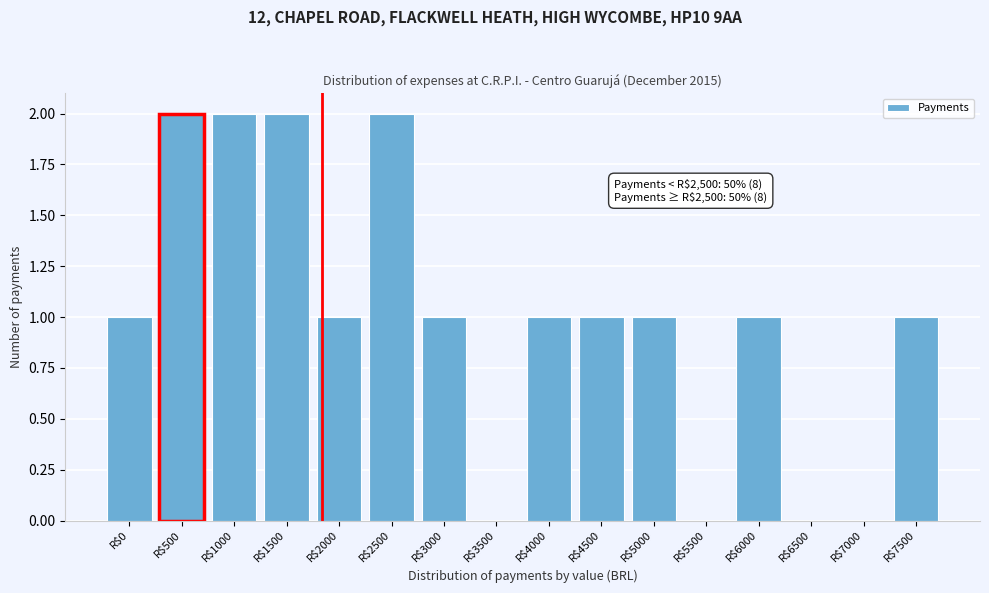

The value at R$2000 is 2. True or false?

False